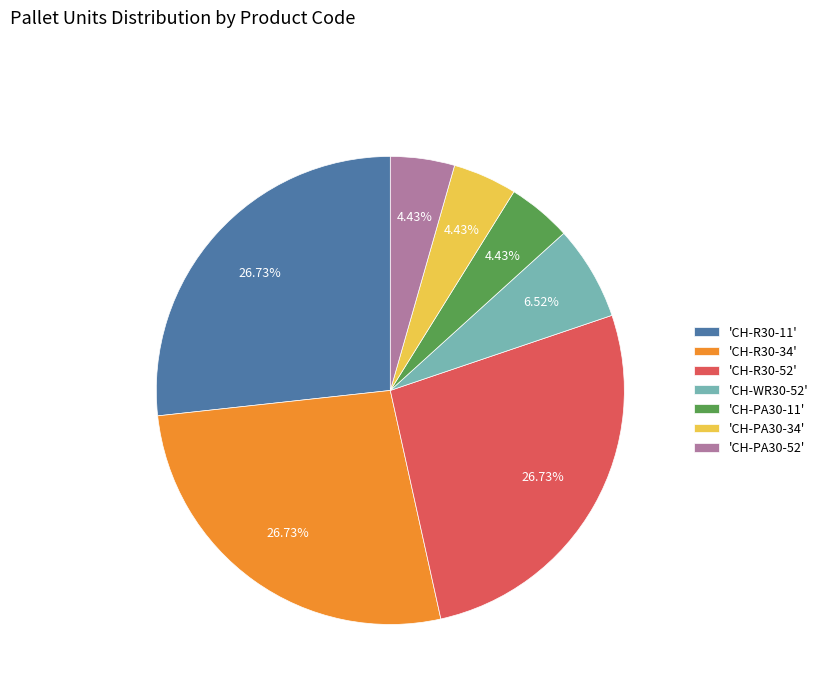

Combined, do 'CH-PA30-11' and 'CH-WR30-52' account for over 50%?

No